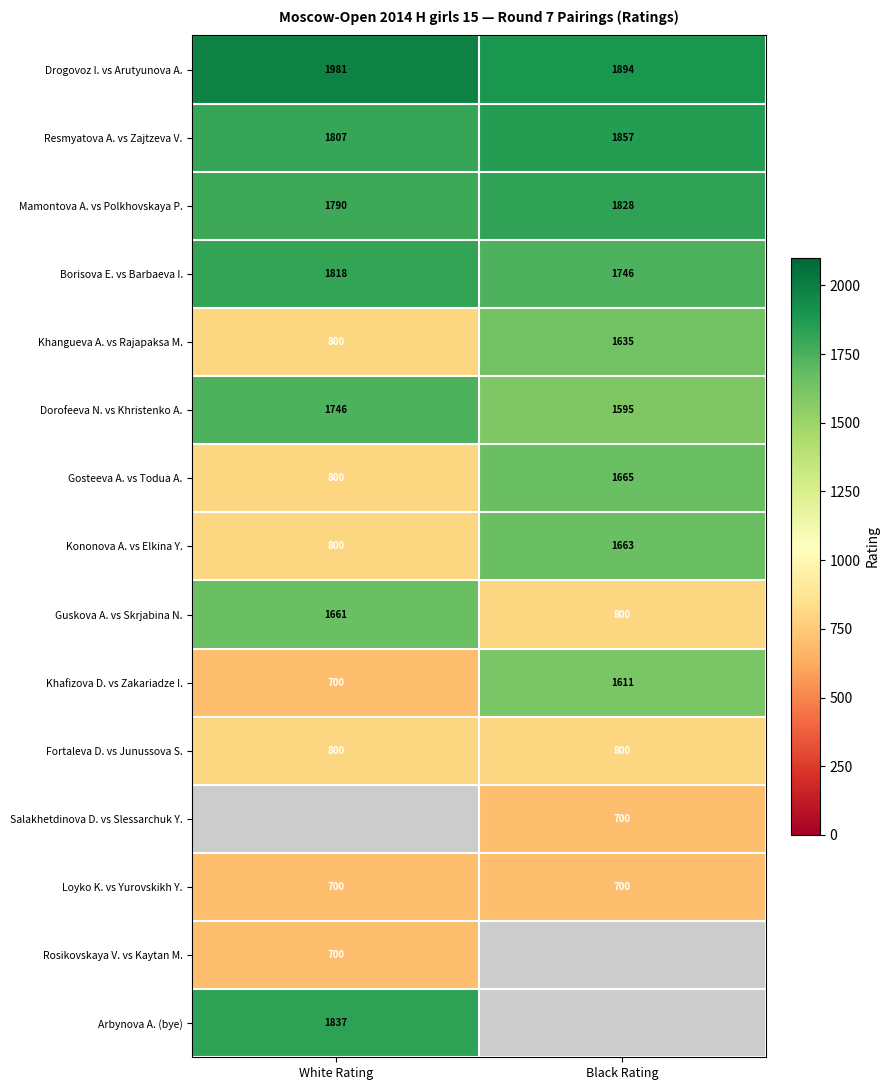

The value of Mamontova A. vs Polkhovskaya P. at Black Rating is 917.6. True or false?

False